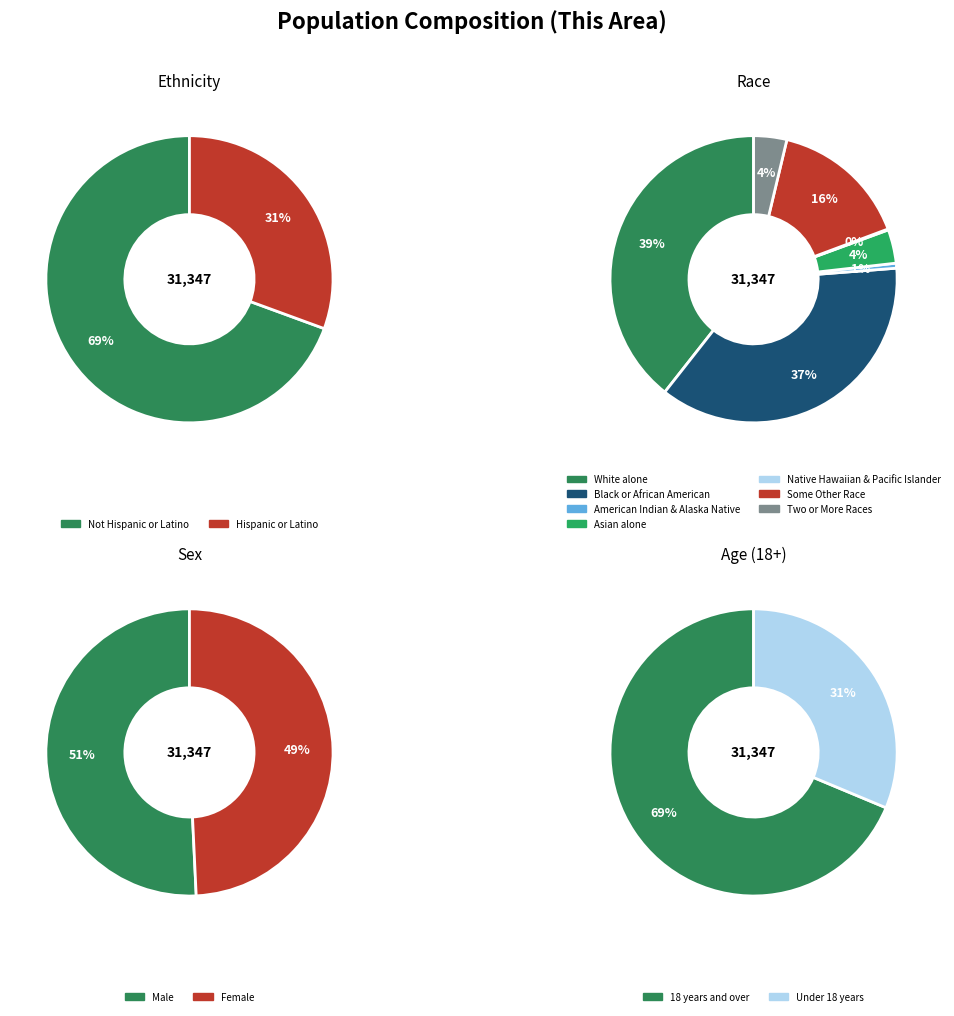

Which category has the biggest portion of the pie?

Not Hispanic or Latino